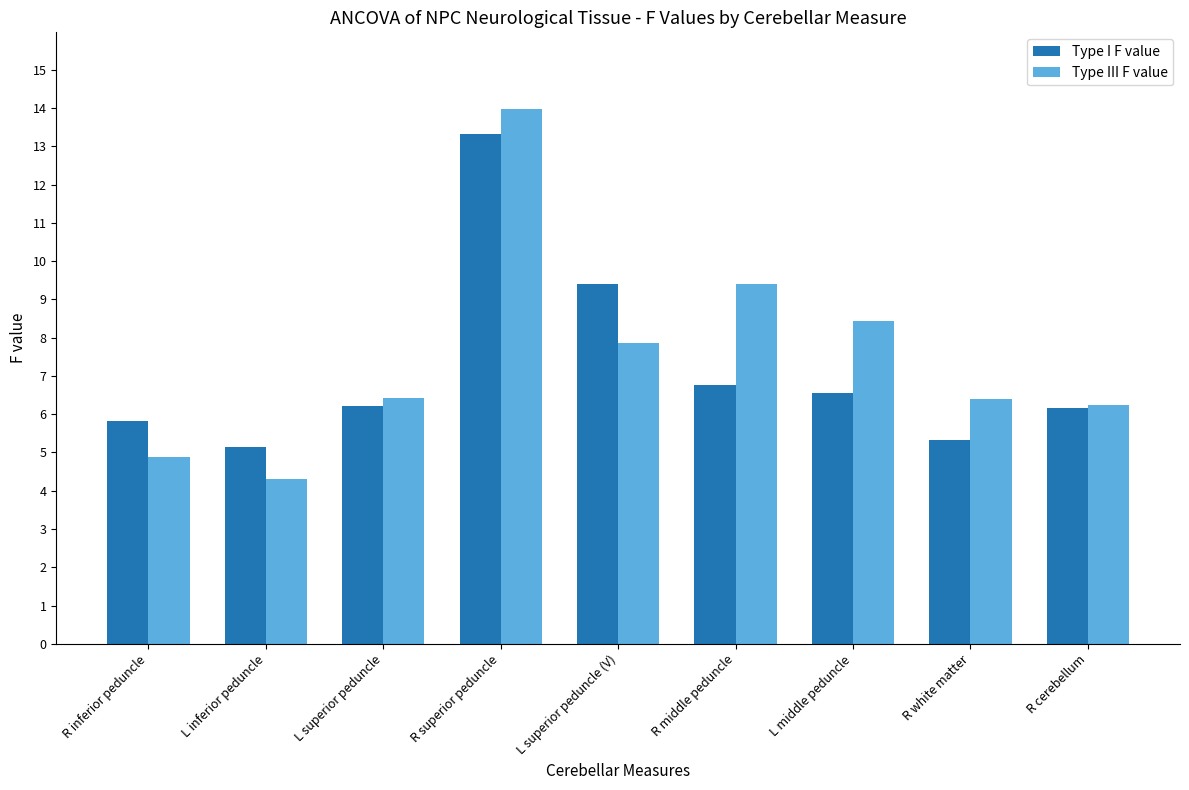

Rank the series at L middle peduncle from highest to lowest value.

Type III F value, Type I F value